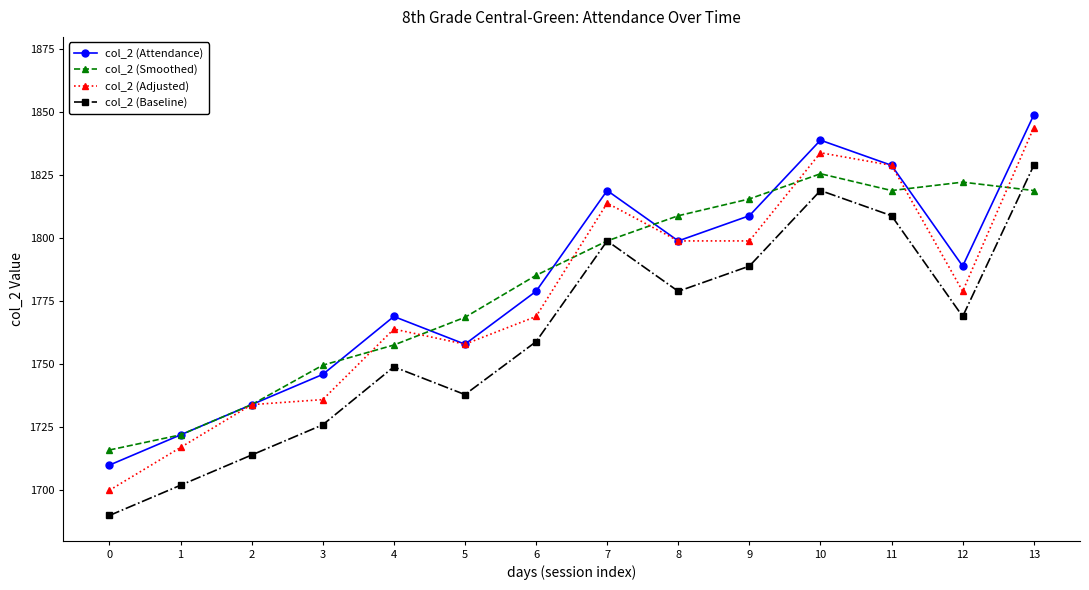

At which category does the chart reach its peak across all series?

13